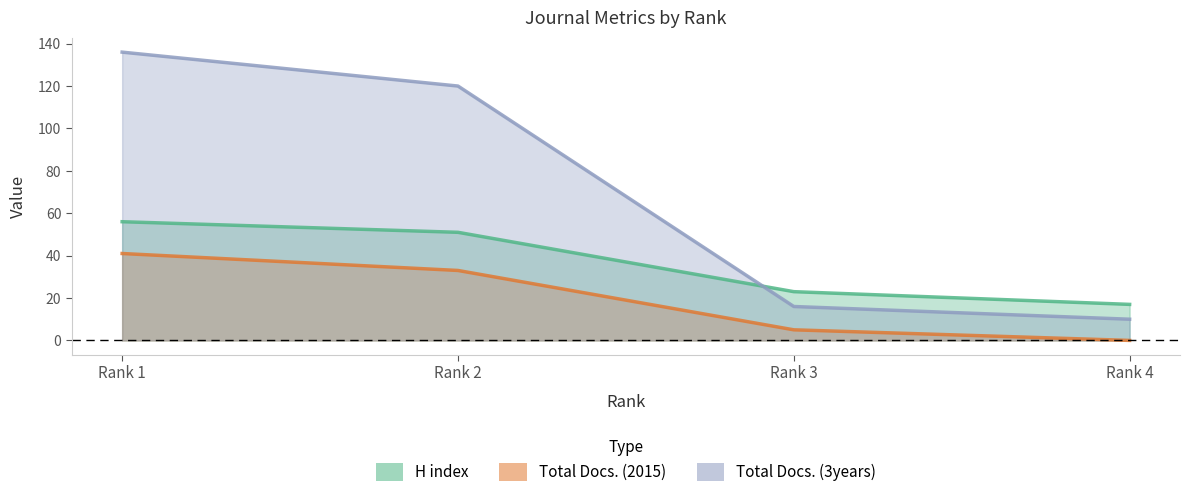

True or false: Total Docs. (2015) has more than 1 points higher than both neighbors.

False